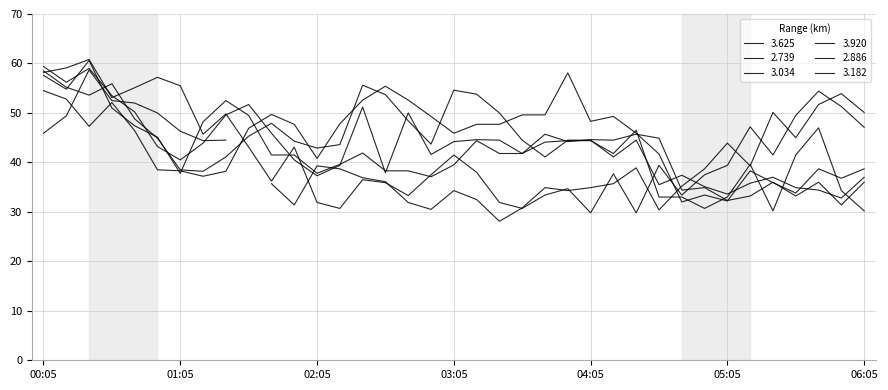

At how many categories does at least one series exceed 47?

30